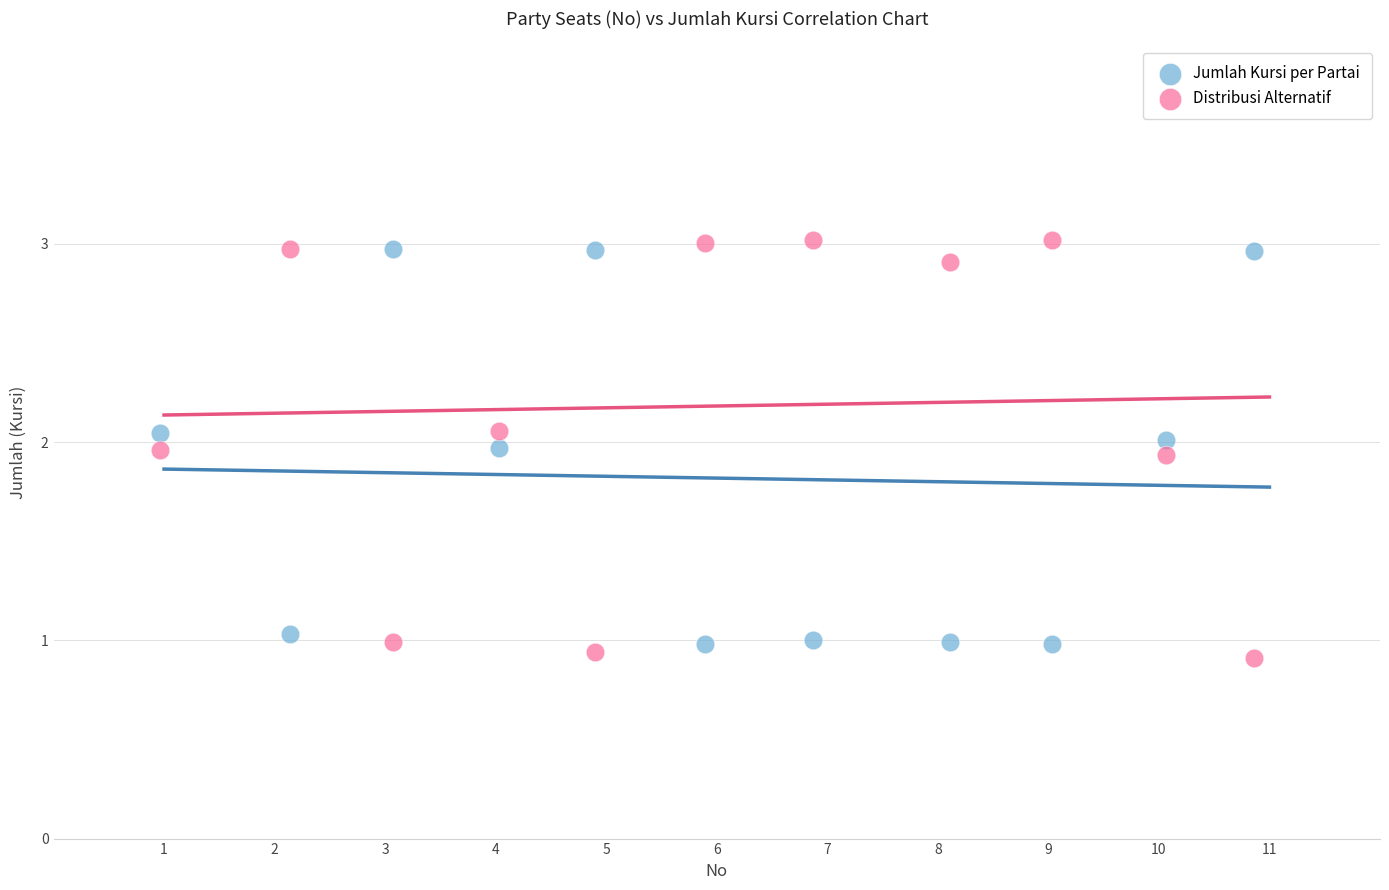

Which series contains the highest Y value?

Distribusi Alternatif